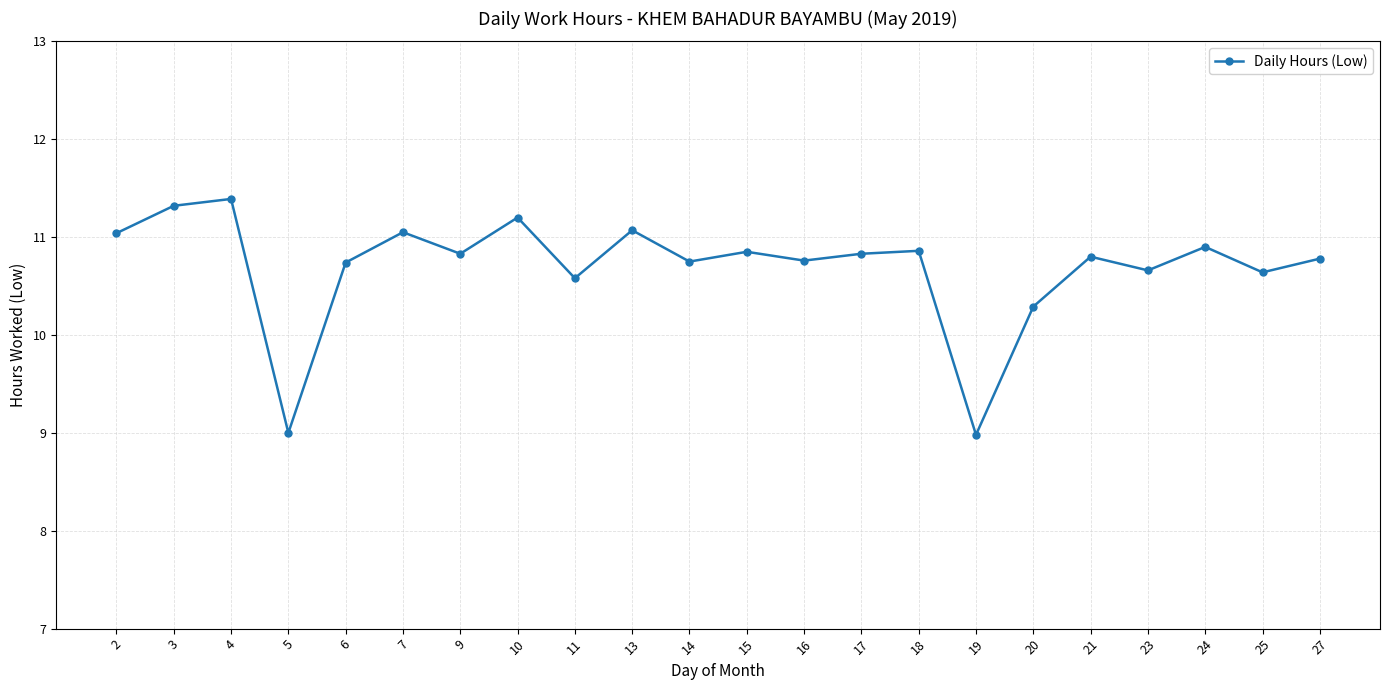

What is the change in value from 6 to 17?

+0.1